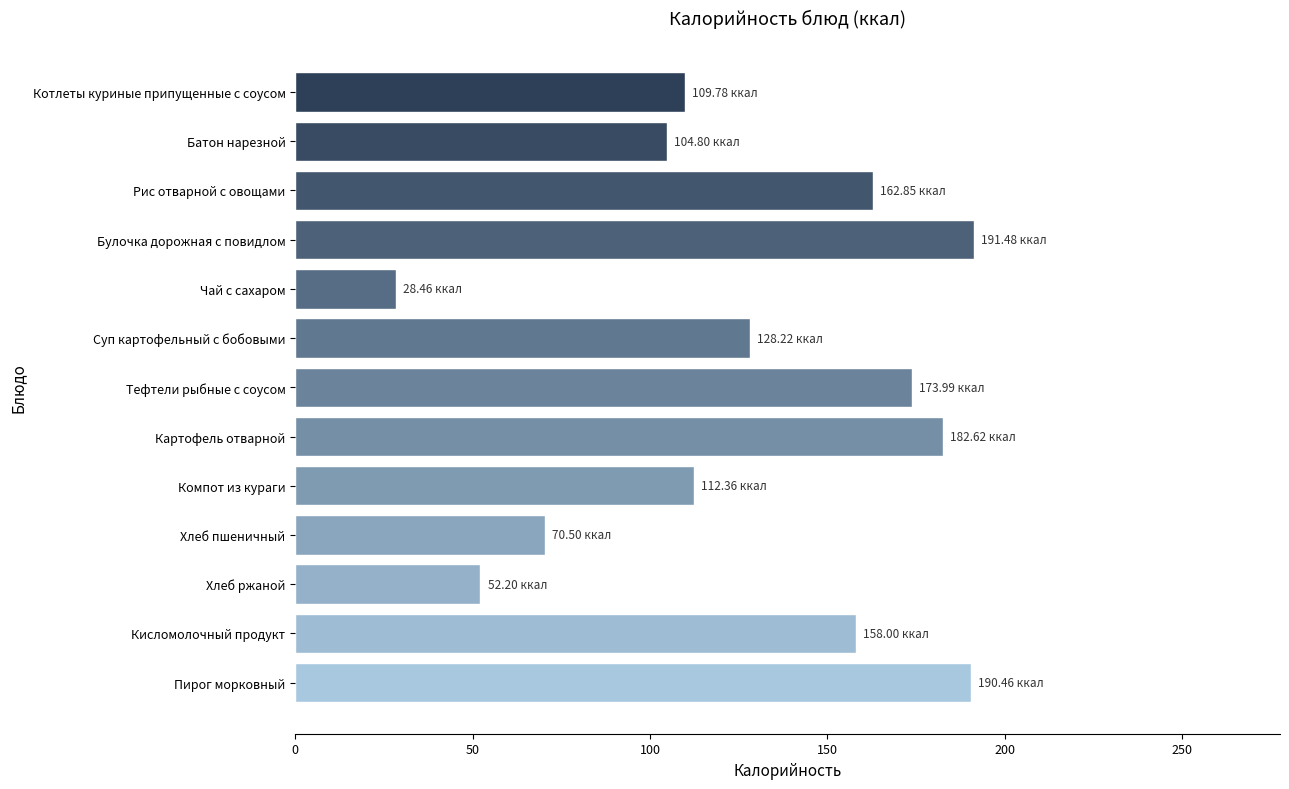

What is the difference between the maximum and minimum values?

163.0